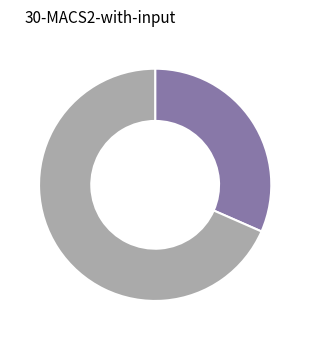

Does any single category account for the majority?

Yes